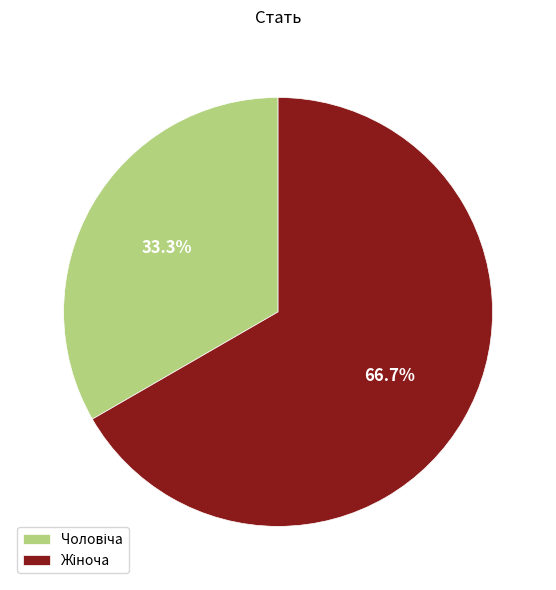

Is there a majority slice in this chart?

Yes